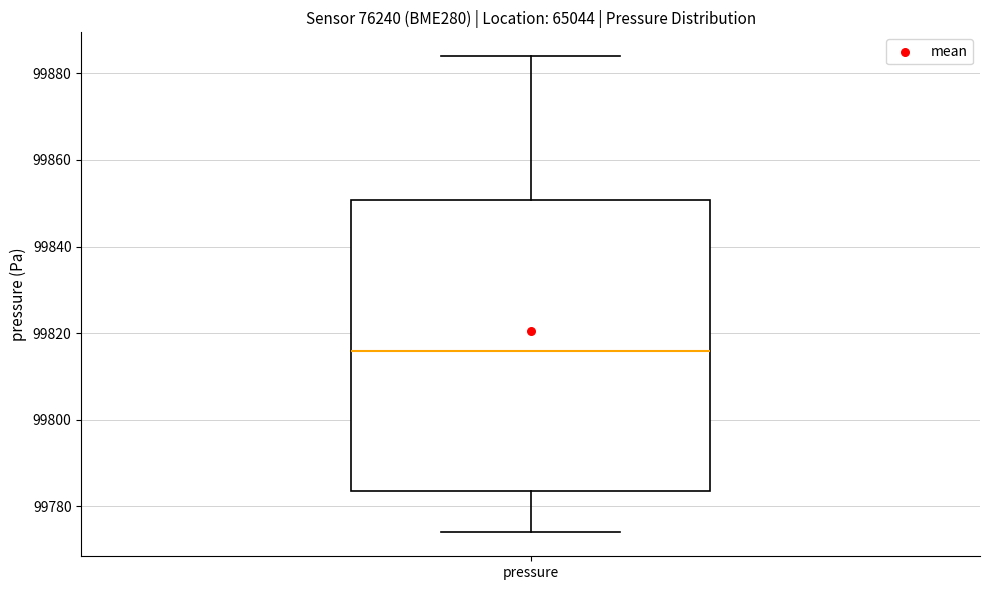

Where does the upper whisker of the box for pressure end on the y-axis? The values are not printed on the chart, so give them approximately, as read against the axis.

99884